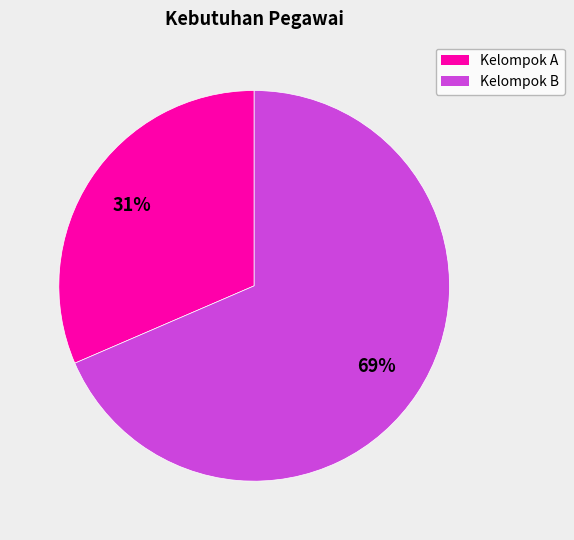

To the nearest percent, what is the average slice percentage?

50%